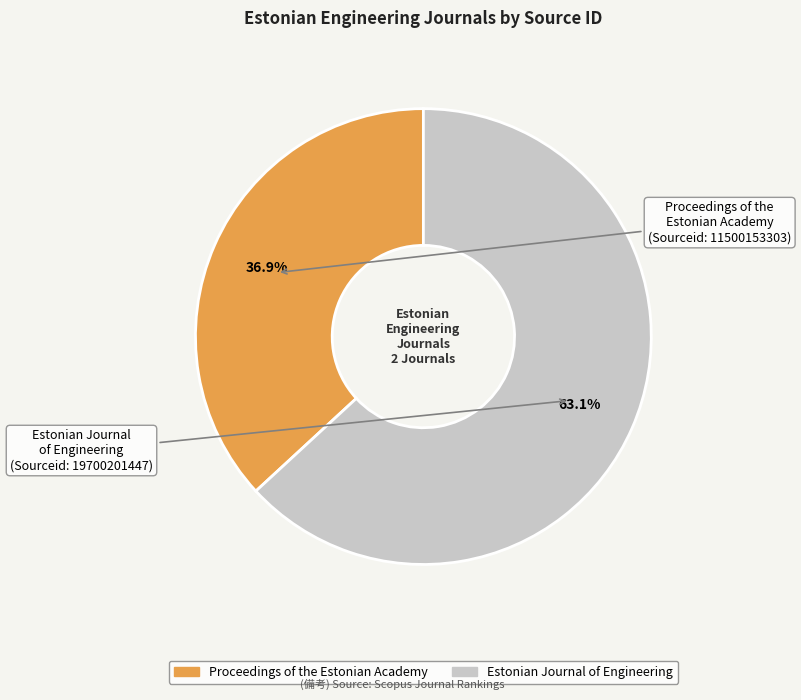

Combined, what portion of the pie is Proceedings of the Estonian Academy and Estonian Journal of Engineering?

100.0%